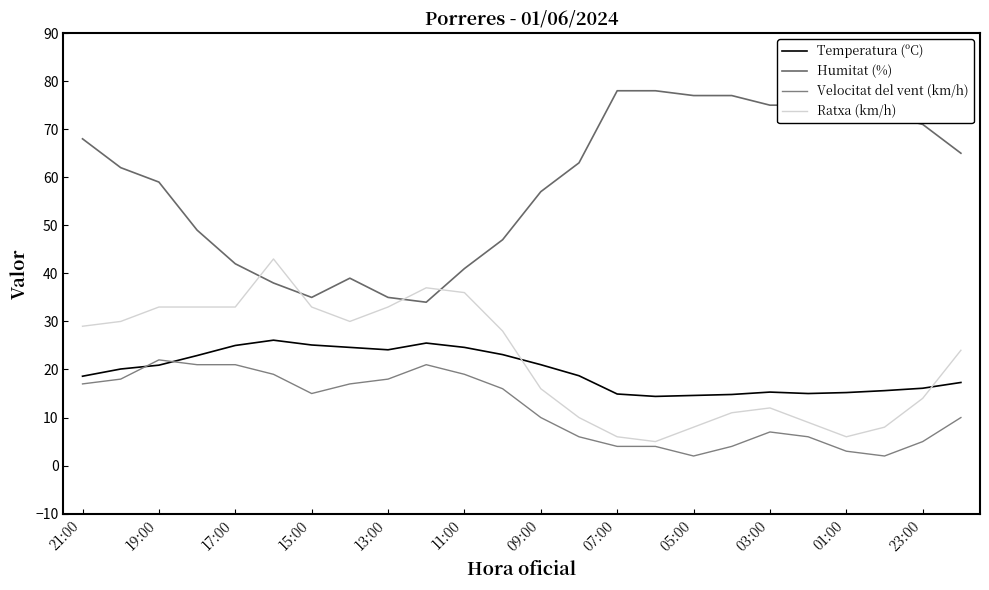

How many lines are shown in the chart?

4